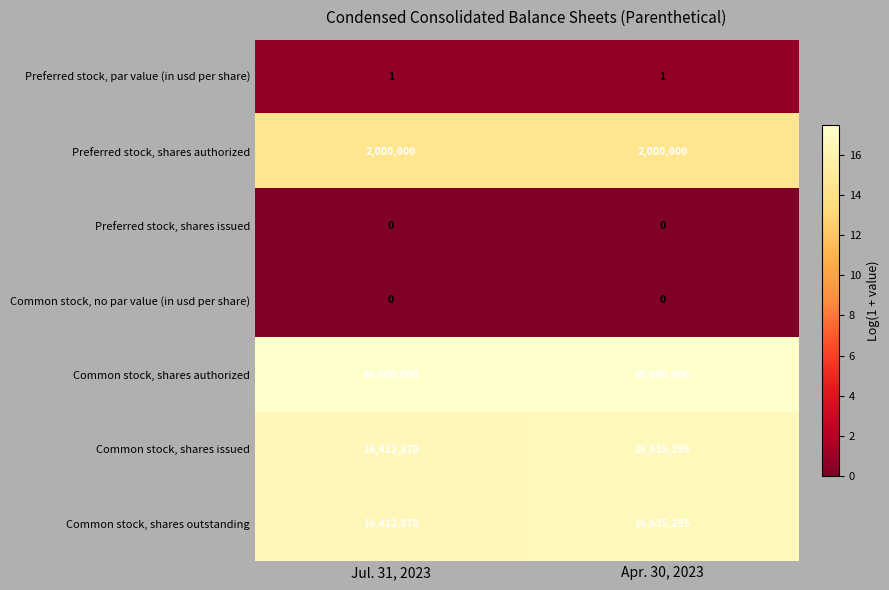

What is the spread (max minus min) of values at Apr. 30, 2023?

40000000